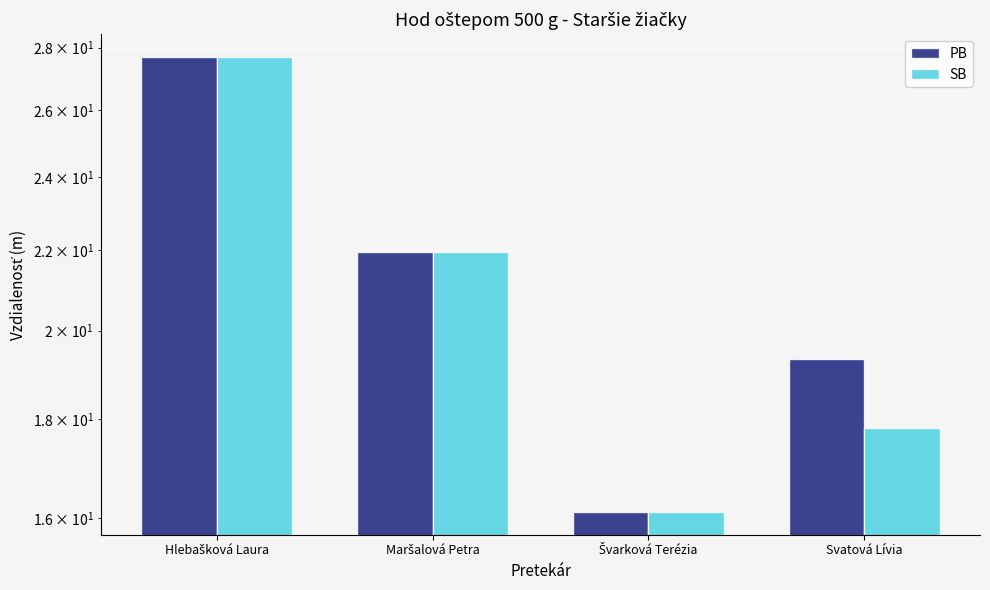

At which label does SB first exceed 21?

Hlebašková Laura